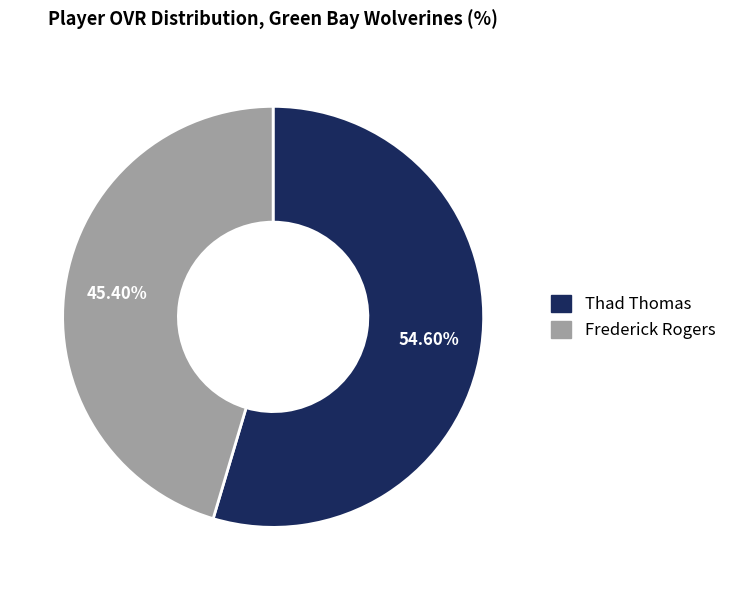

Between Frederick Rogers and Thad Thomas, which is larger?

Thad Thomas